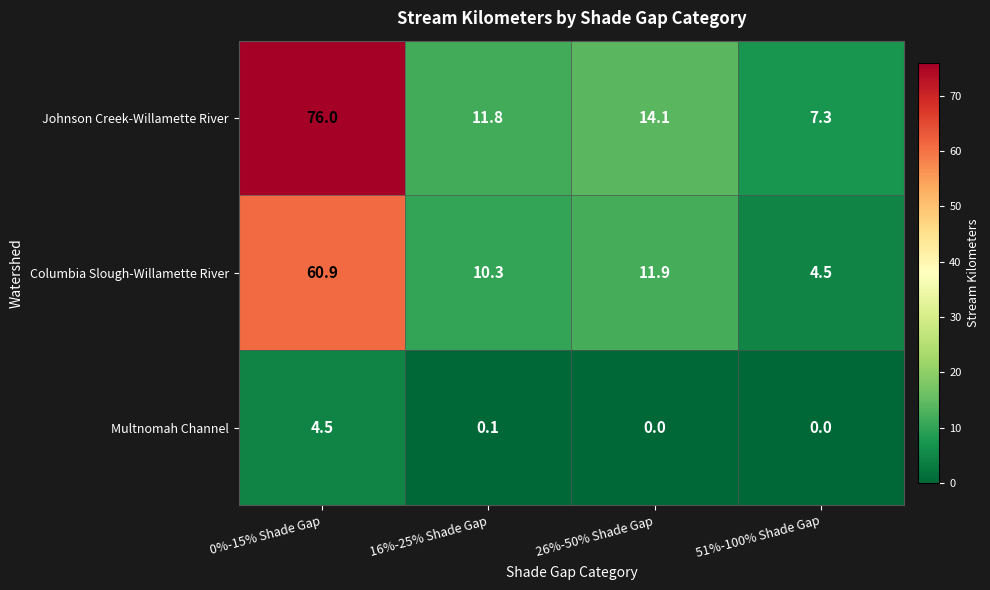

Which series has the largest range (max minus min)?

Johnson Creek-Willamette River